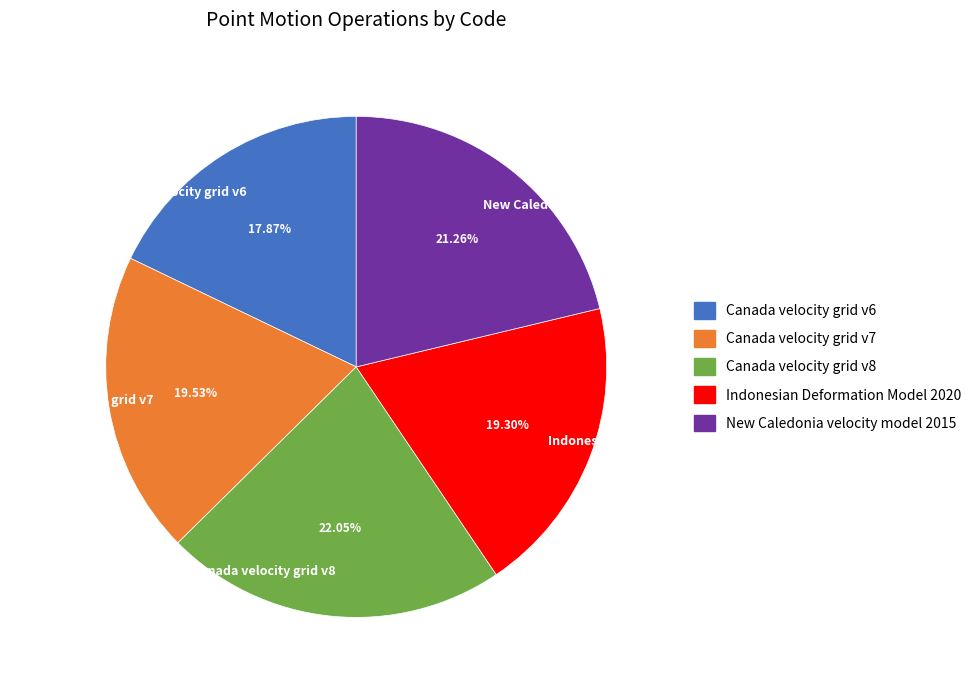

Do Canada velocity grid v8 and Canada velocity grid v6 together represent more than half of the pie?

No